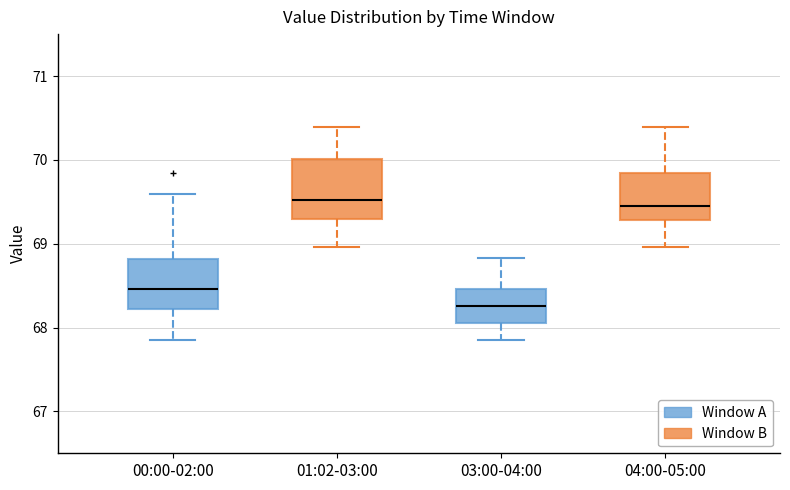

Comparing the boxes themselves (not the whiskers), which one is the tallest?

01:02-03:00